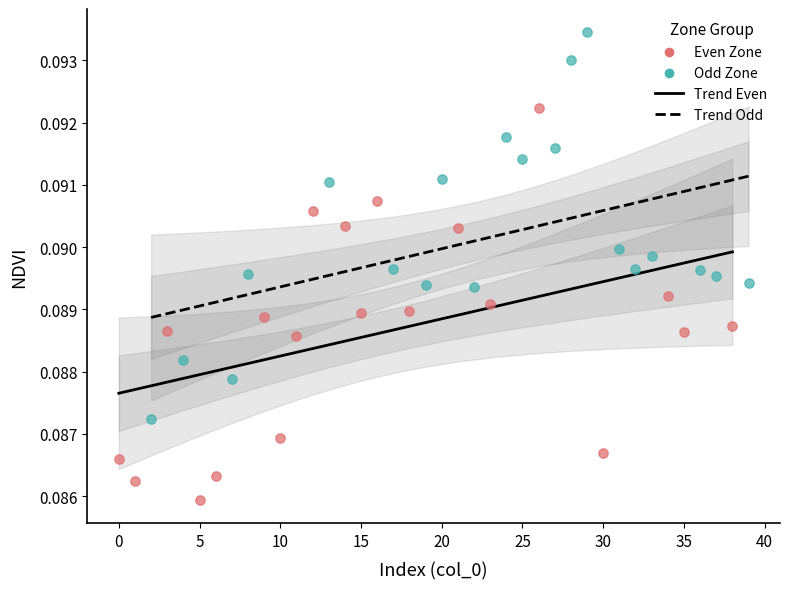

Which series contains the highest Y value?

Odd Zone